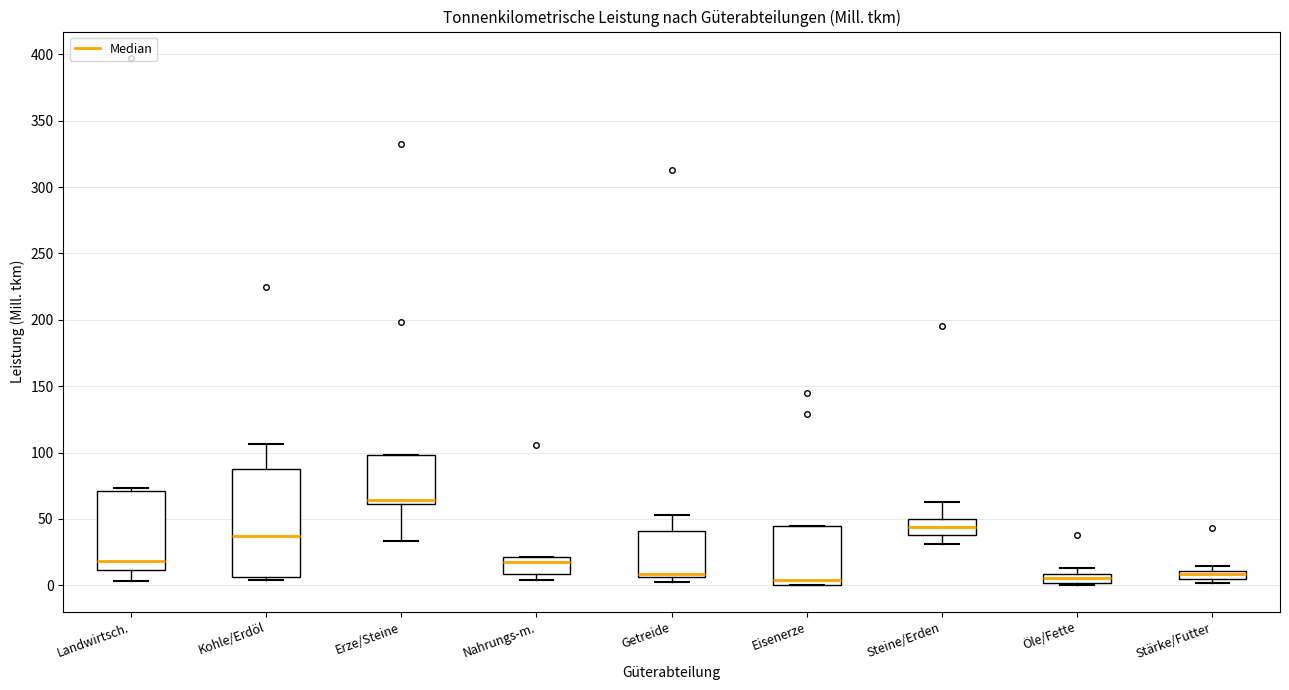

Where does the median line of the box for Erze/Steine sit on the y-axis? The values are not printed on the chart, so give them approximately, as read against the axis.

65